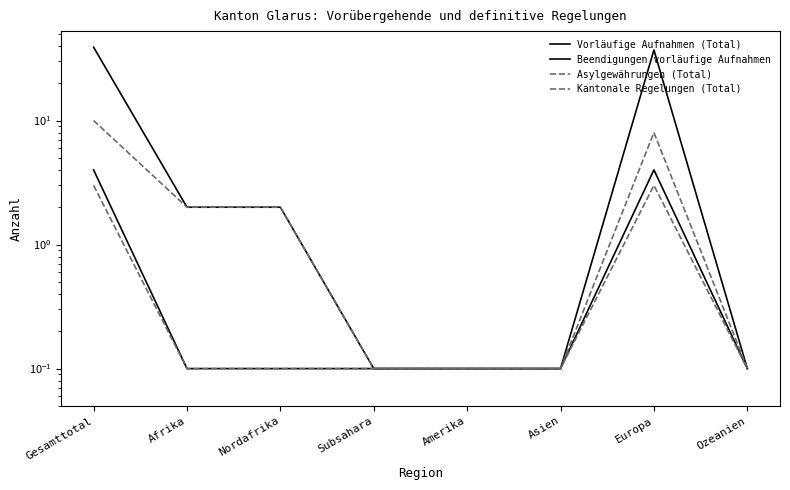

What is the label of the 2nd point from the right?

Europa